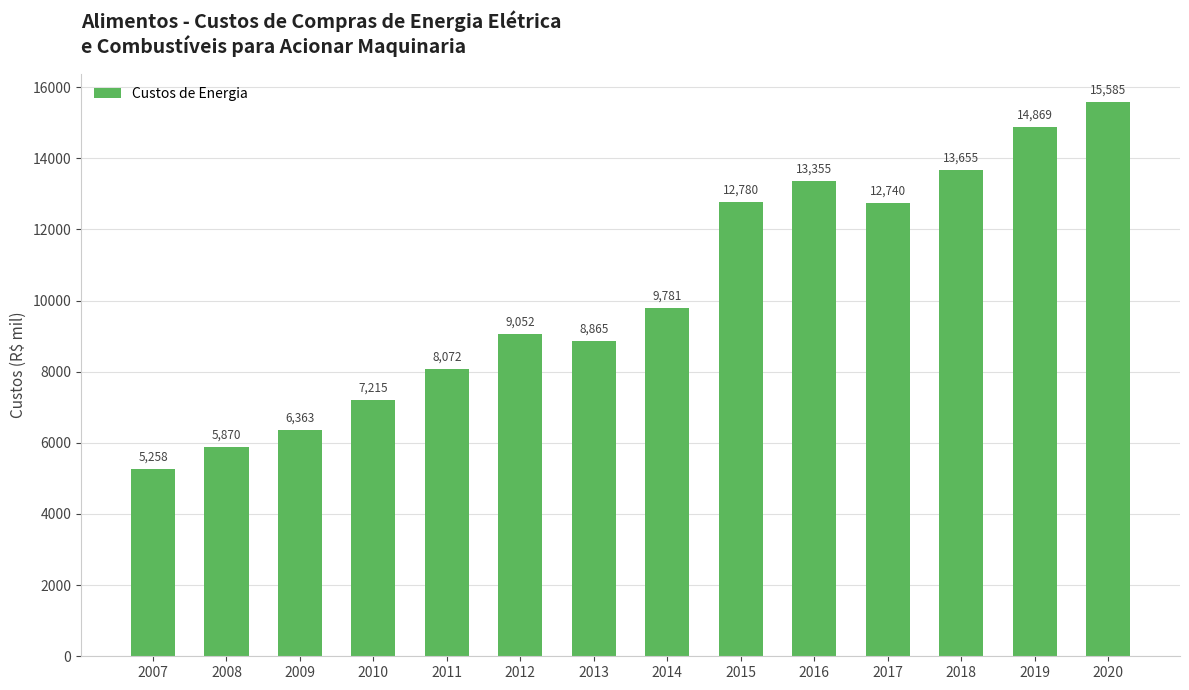

True or false: the data shows 12739.6 at 2017.

True